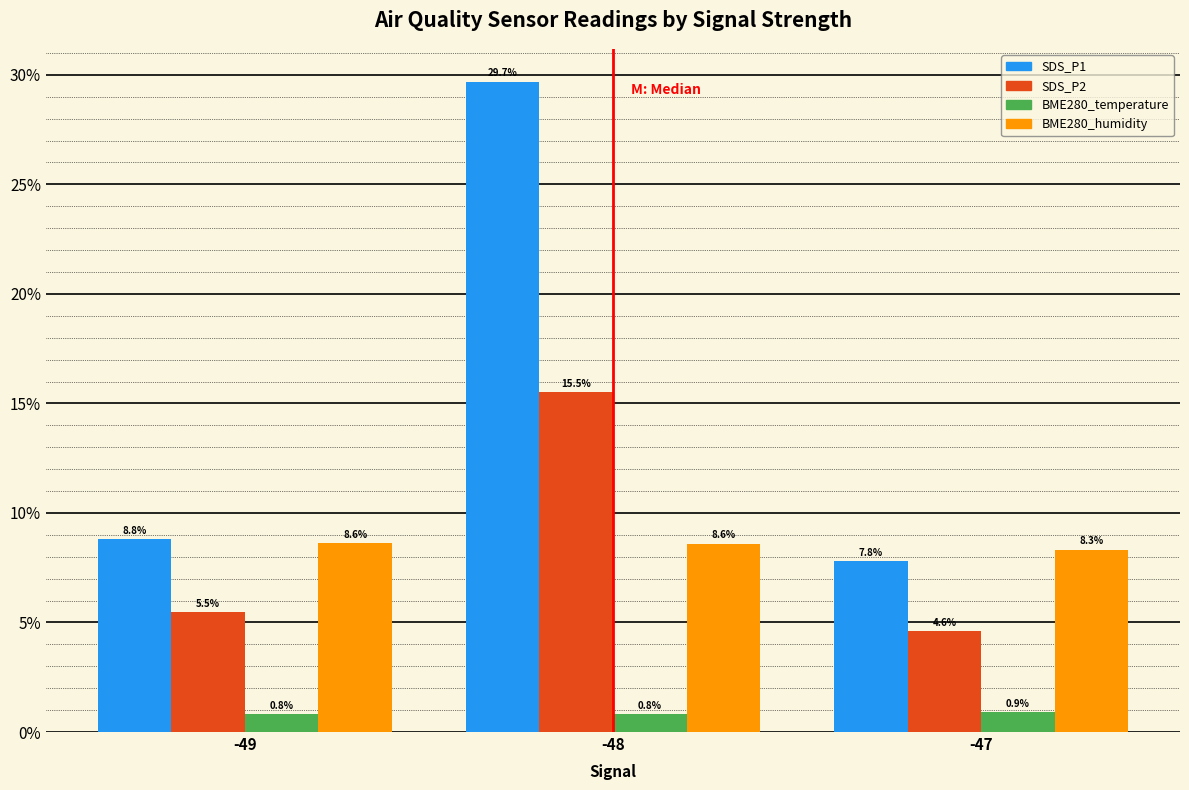

Reading left to right, list all the values displayed in this chart.

SDS_P1: 8.8	29.7	7.8
SDS_P2: 5.5	15.5	4.6
BME280_temperature: 0.8	0.8	0.9
BME280_humidity: 8.6	8.6	8.3